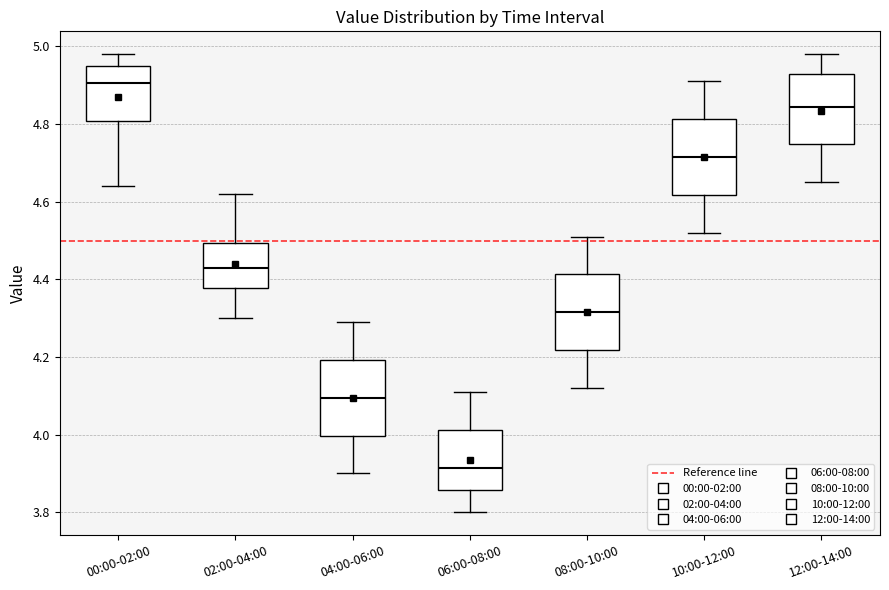

Where does the upper whisker of the box for 04:00-06:00 end on the y-axis? The values are not printed on the chart, so give them approximately, as read against the axis.

4.30